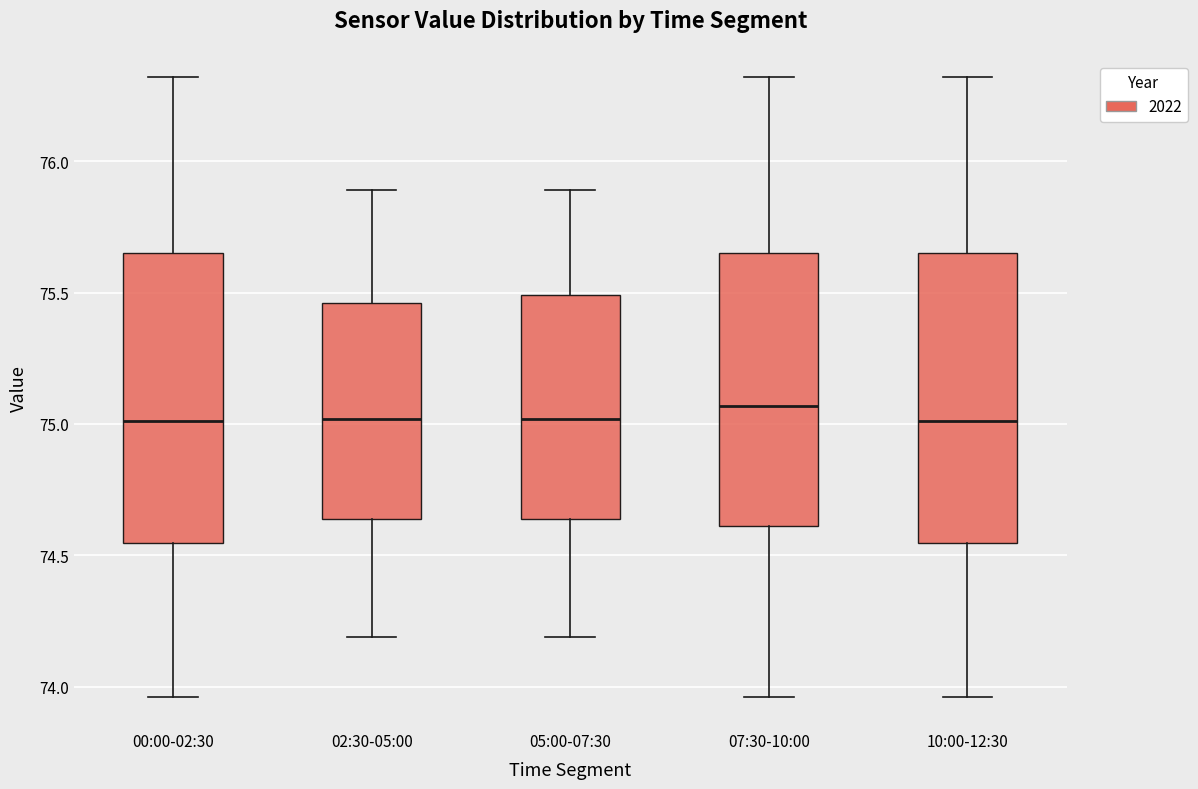

Reading left to right, transcribe this box plot: for each box, give where its median line is, the range the box spans, and where its two whiskers end, as read against the y-axis. The values are not printed on the chart, so give them approximately, as read against the axis.

00:00-02:30: median 75.00, box 74.55 to 75.65, whiskers 73.95 to 76.30
02:30-05:00: median 75.00, box 74.65 to 75.45, whiskers 74.20 to 75.90
05:00-07:30: median 75.00, box 74.65 to 75.50, whiskers 74.20 to 75.90
07:30-10:00: median 75.05, box 74.60 to 75.65, whiskers 73.95 to 76.30
10:00-12:30: median 75.00, box 74.55 to 75.65, whiskers 73.95 to 76.30